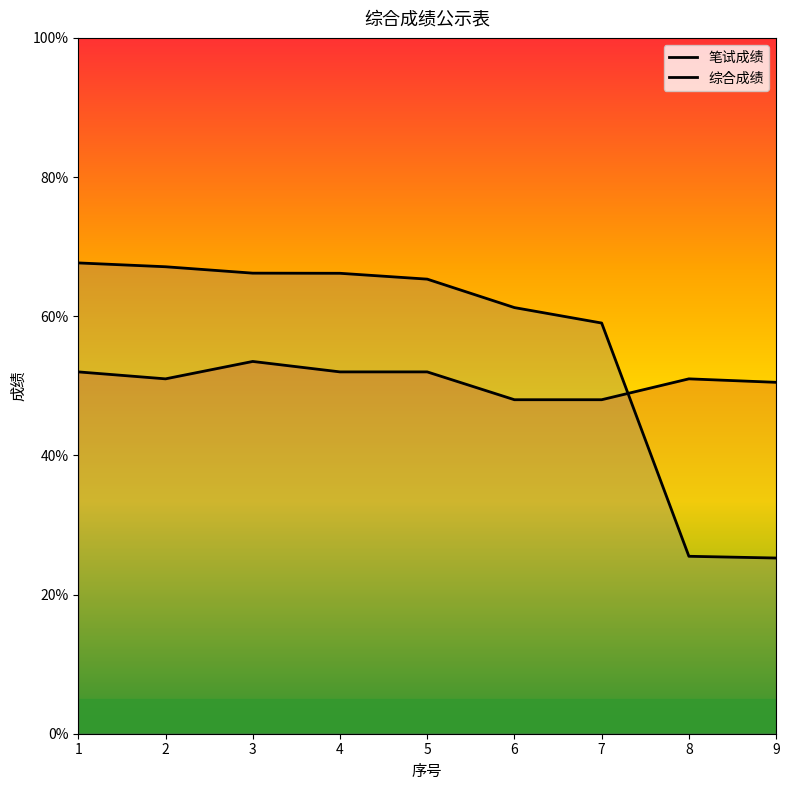

True or false: 综合成绩 has more than 2 interior local peaks.

False